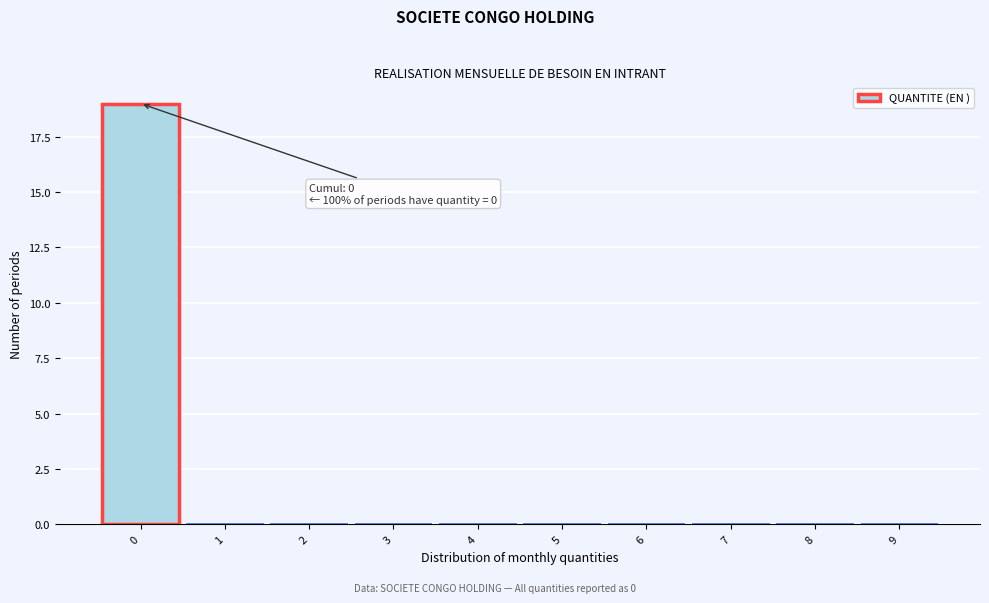

Which range on the x-axis has the tallest bar?

-0.5 to 0.5